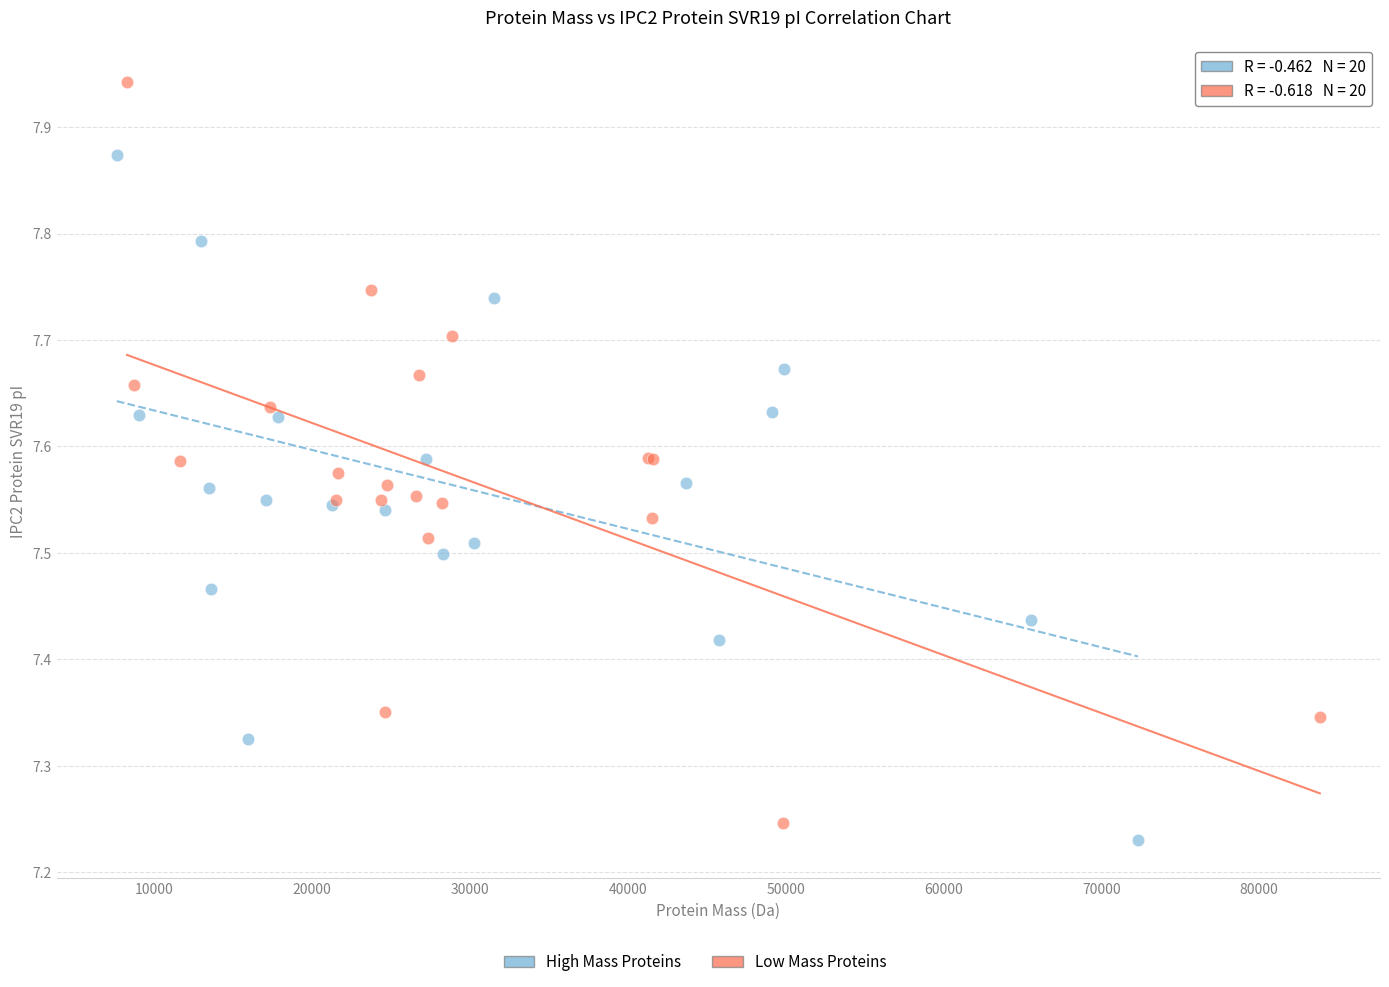

Which series reaches the maximum Y coordinate?

Low Mass Proteins